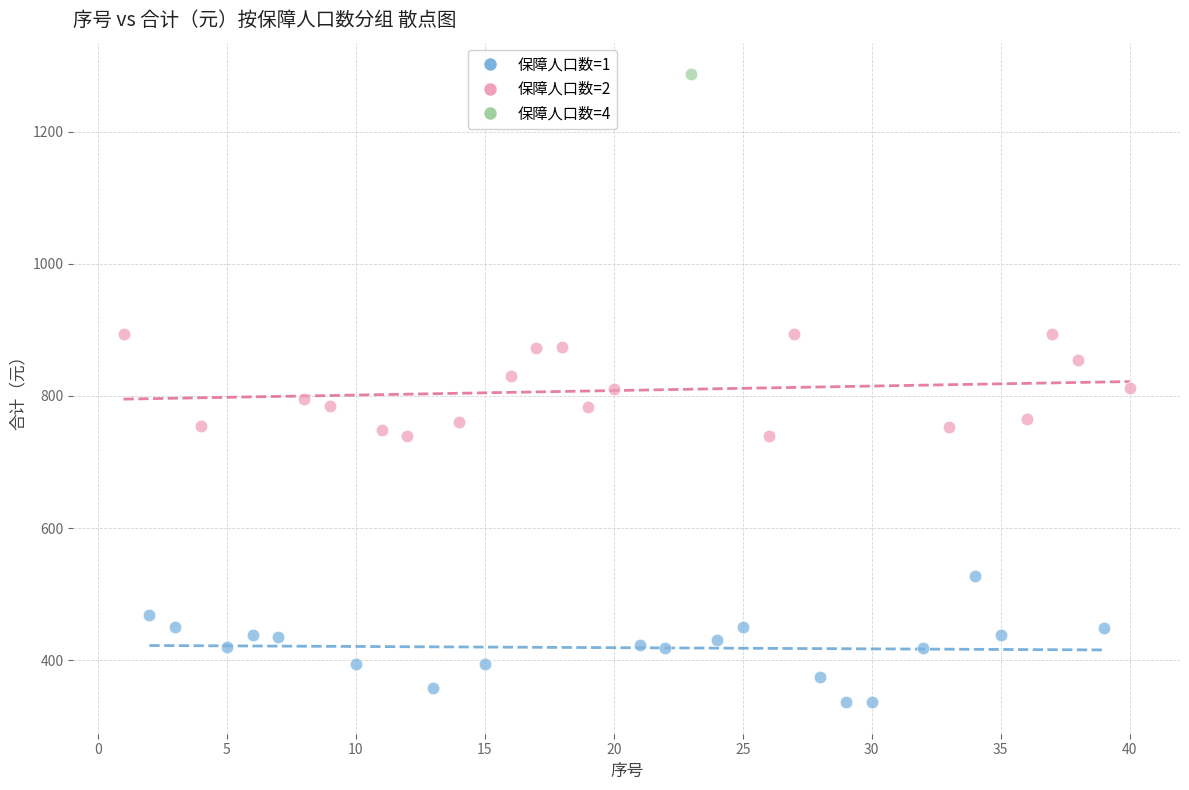

Which series contains the highest Y value?

保障人口数=4